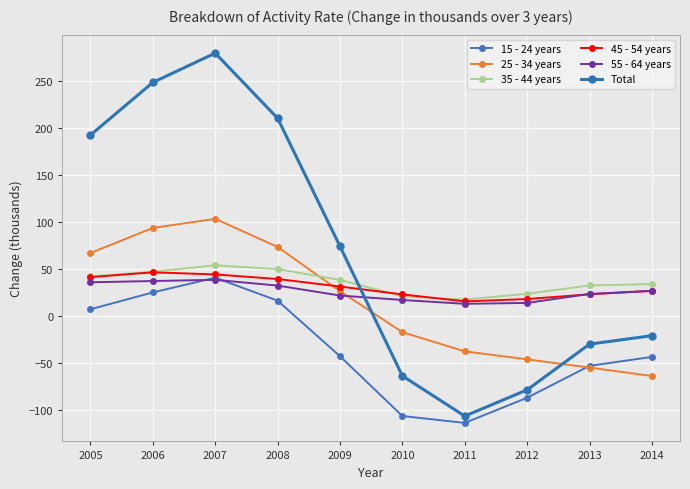

At which label is 35 - 44 years closest to 35?

2014